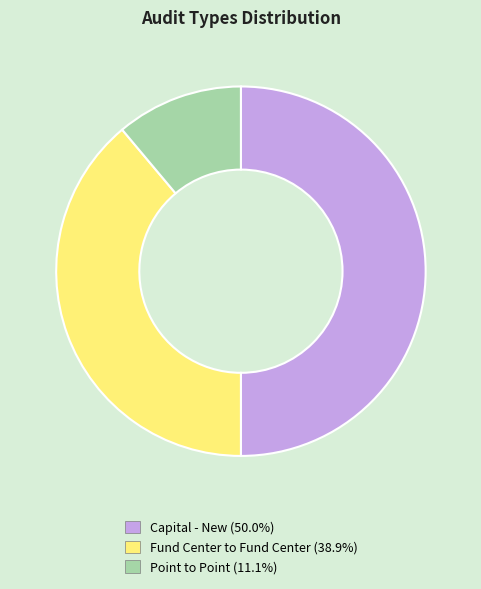

Count the number of slices in the pie.

3